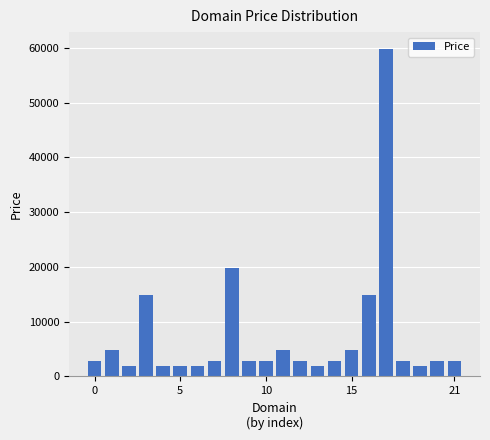

What is the difference between the maximum and second lowest values?

58000